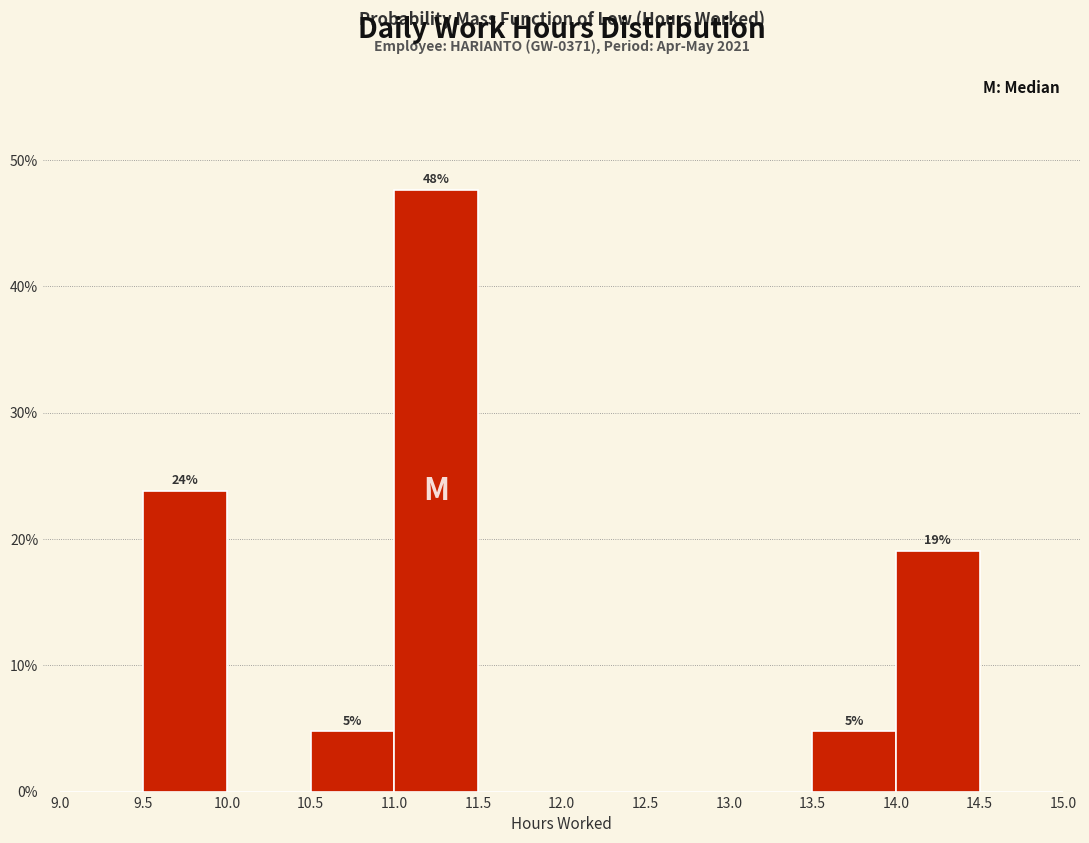

Which range on the x-axis has the tallest bar?

11.0 to 11.5